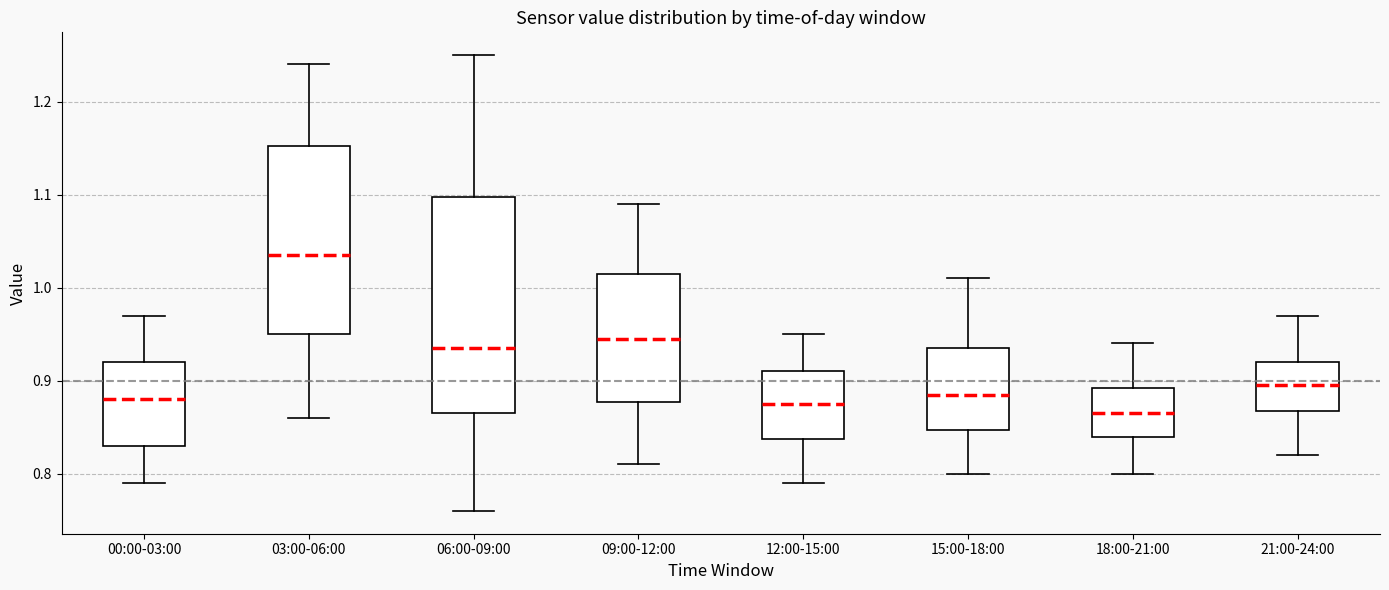

Where does the median line of the box for 00:00-03:00 sit on the y-axis? The values are not printed on the chart, so give them approximately, as read against the axis.

0.88